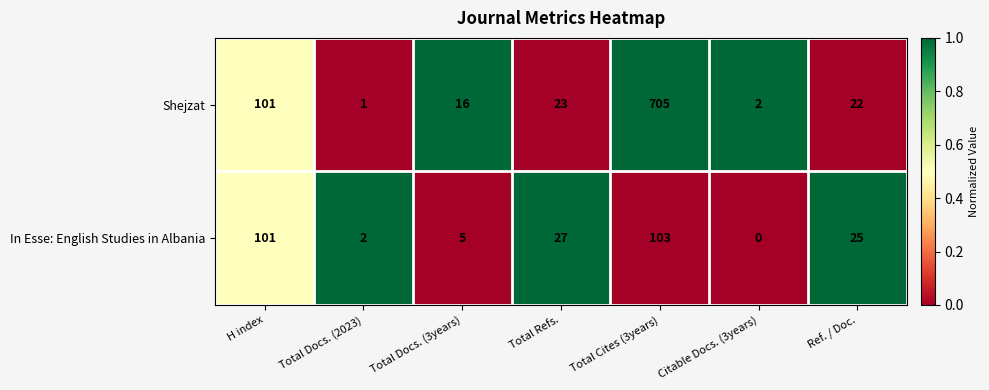

Is it true that Shejzat equals 315 at Total Cites (3years)?

False